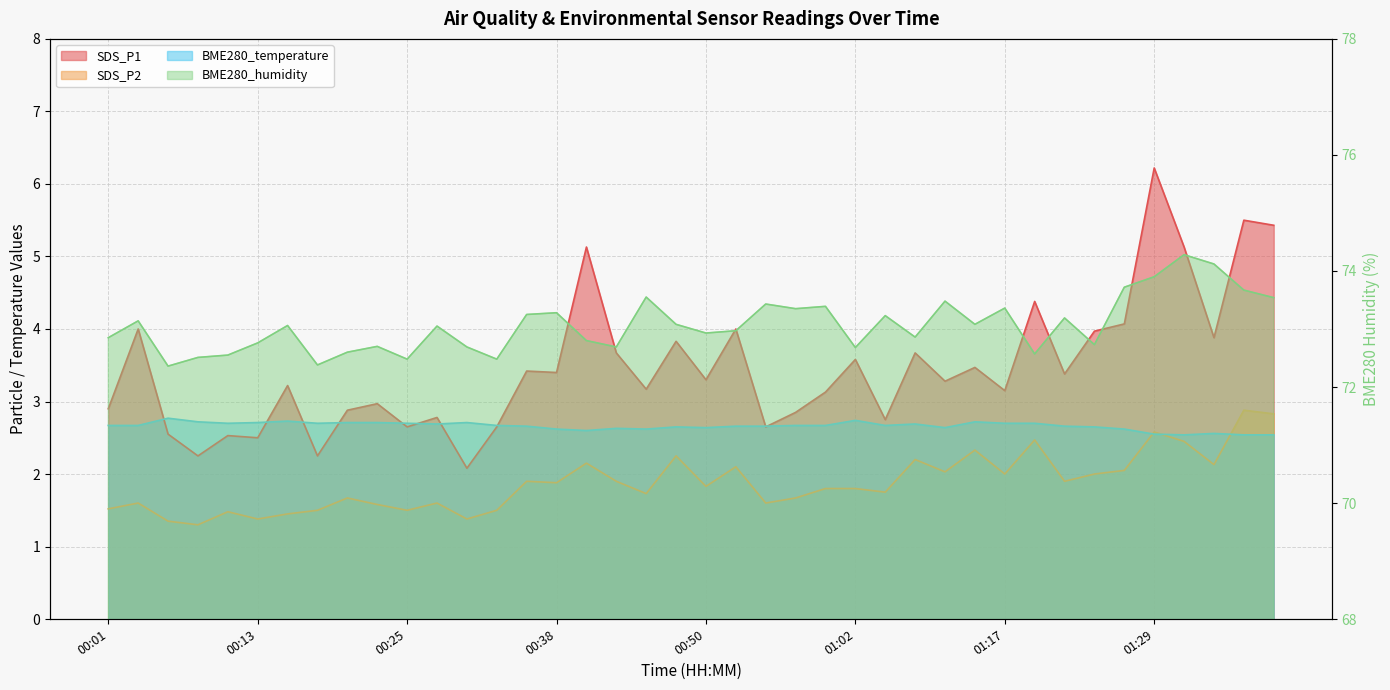

Where is BME280_humidity nearest to the value 73?

00:52